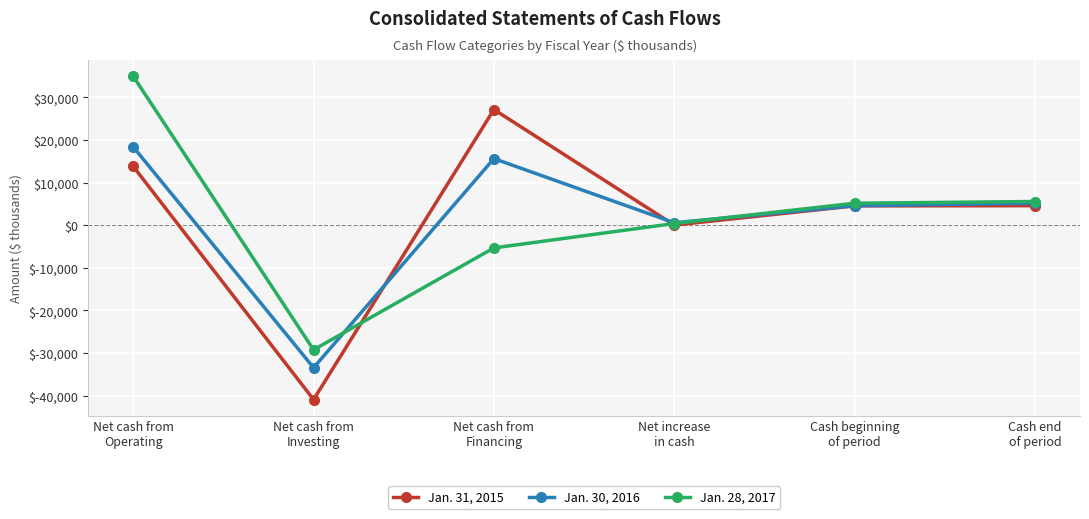

What position from the right is Net increase
in cash?

3